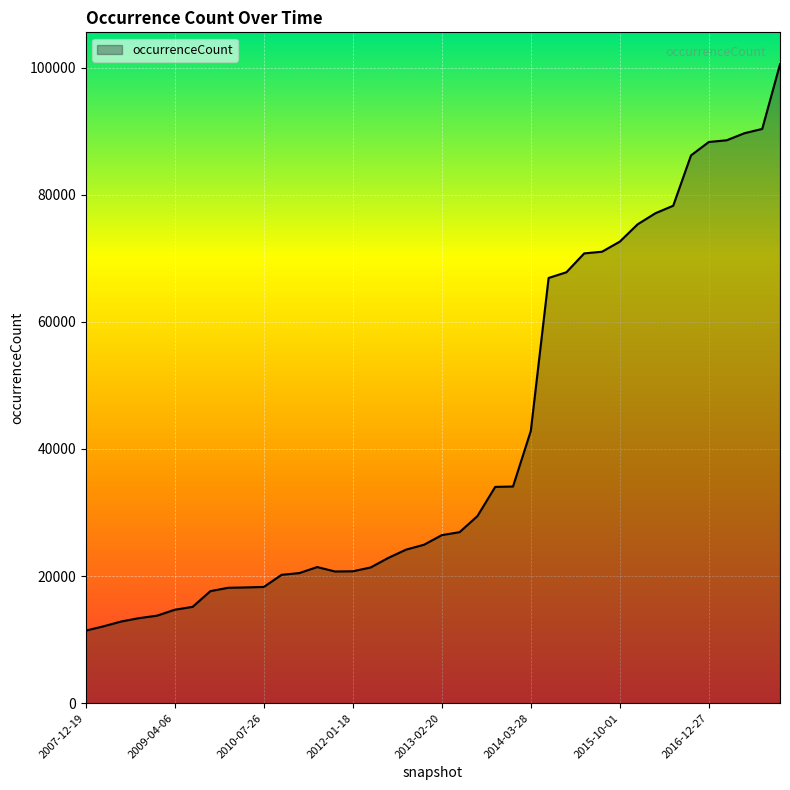

What is the difference between the maximum and minimum values?

89097